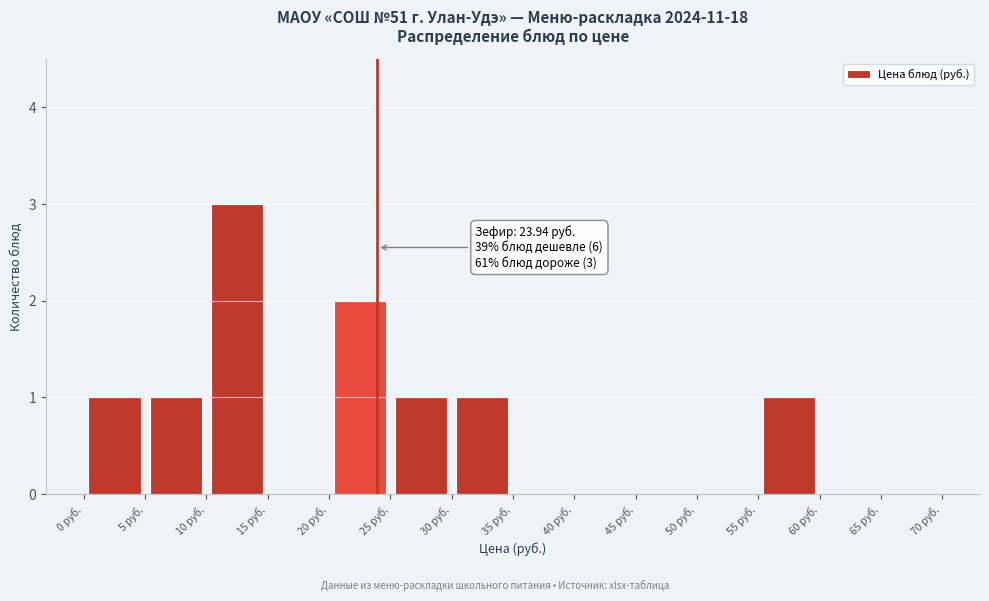

Which range on the x-axis has the tallest bar?

10 to 15